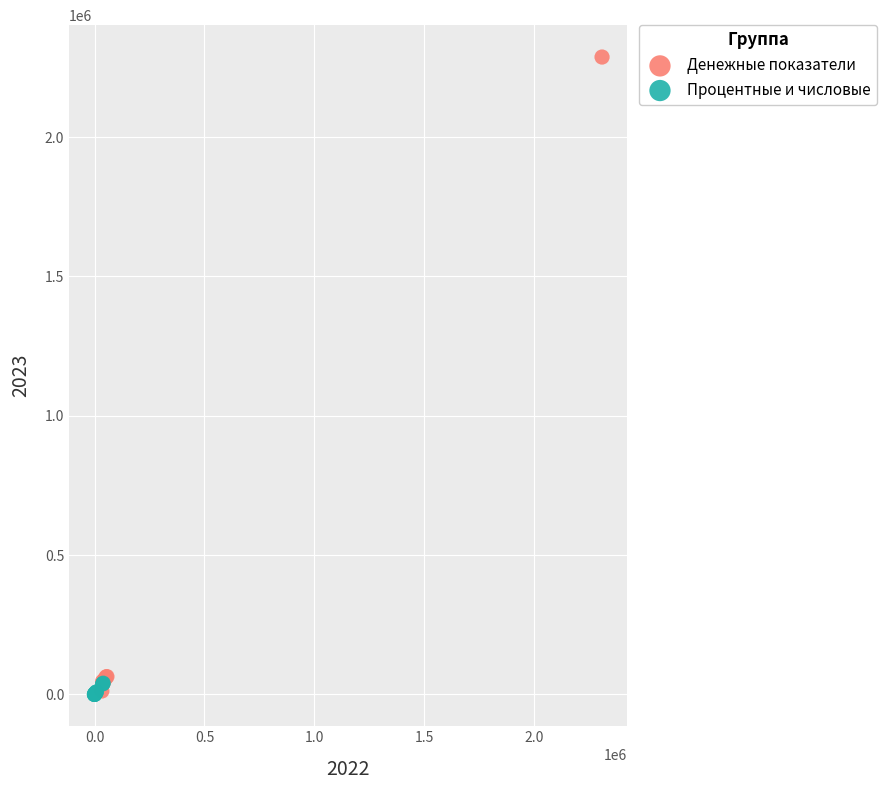

Which series has the largest Y range (max minus min)?

Денежные показатели